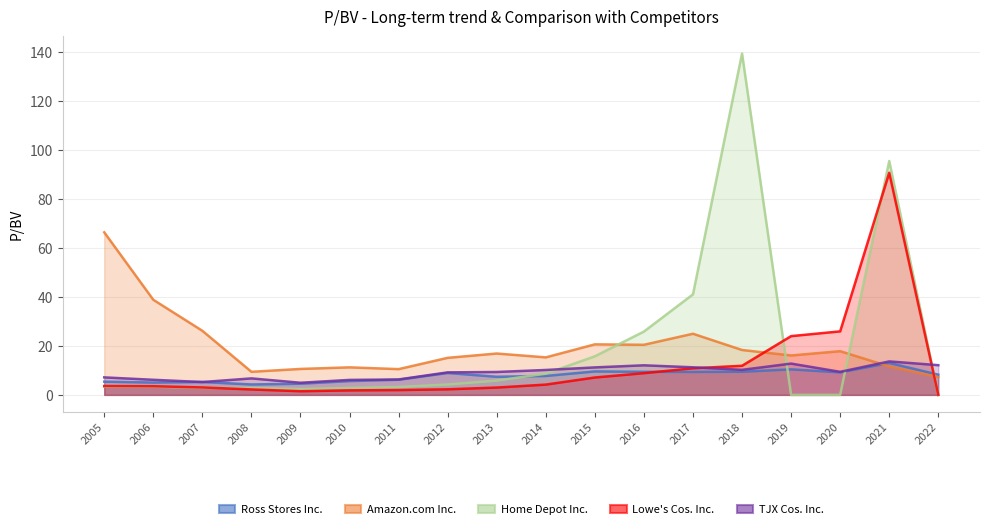

Does the chart display data point markers on the line(s)?

No